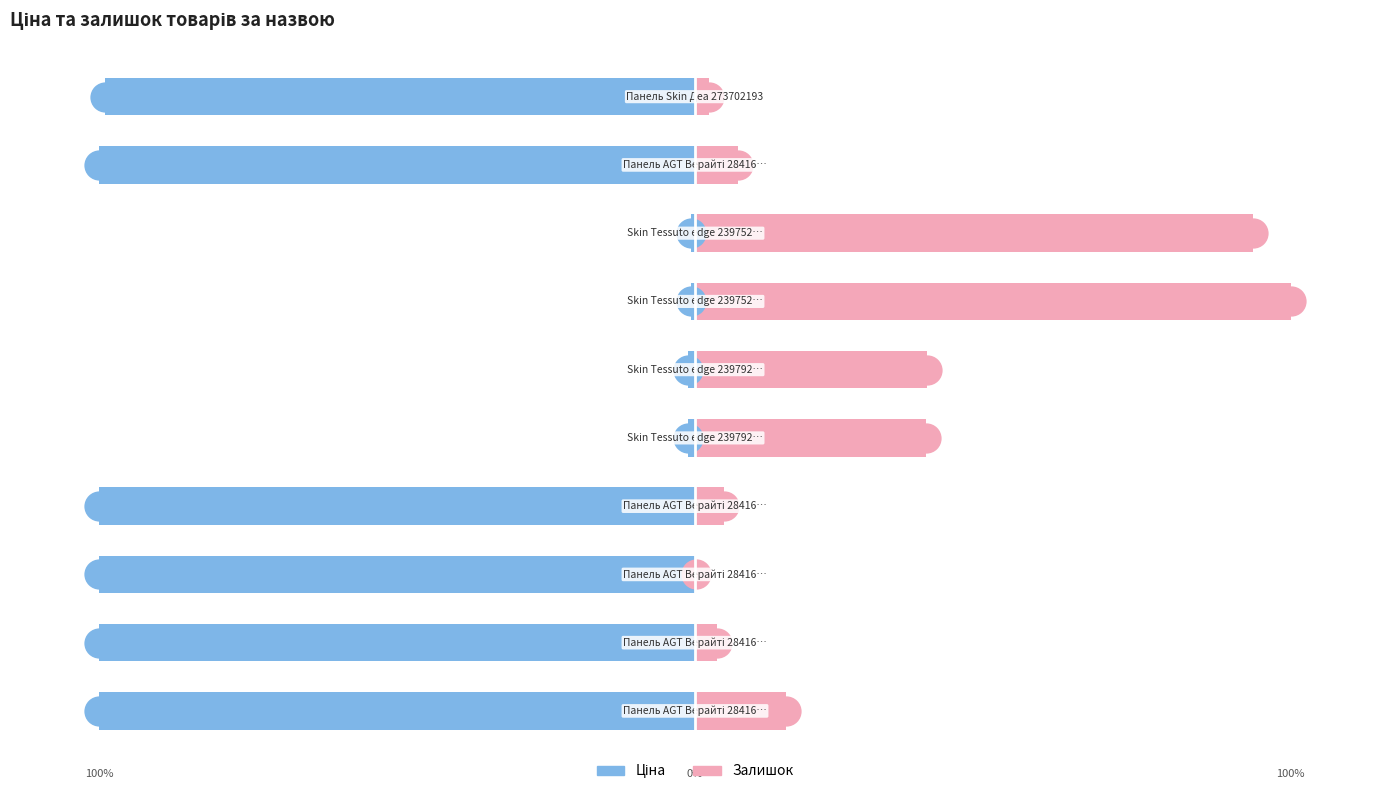

Reading right to left, what are all the values shown in this chart?

Ціна: -99.0	-100.0	-0.6	-0.6	-1.2	-1.2	-100.0	-100.0	-100.0	-100.0
Залишок: 2.3	7.2	93.7	100.0	38.9	38.8	4.8	0.1	3.6	15.3